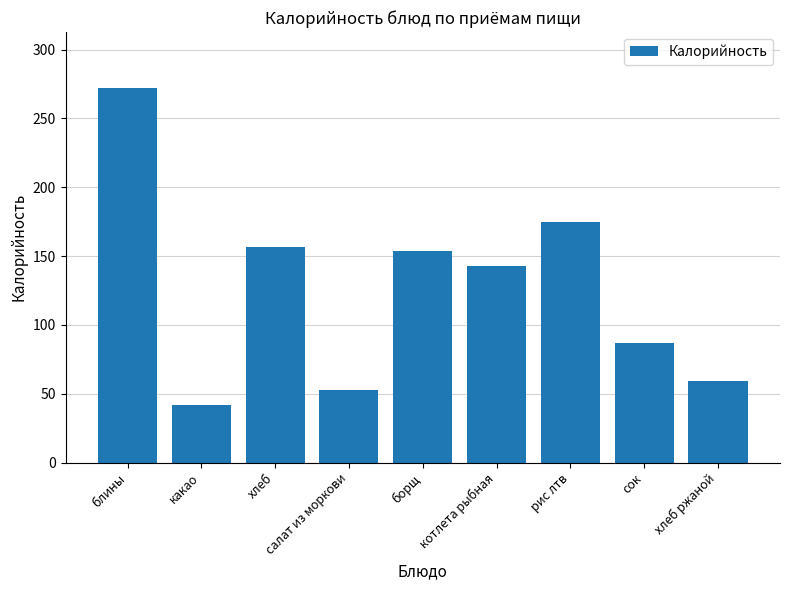

Read the value at какао.

41.6